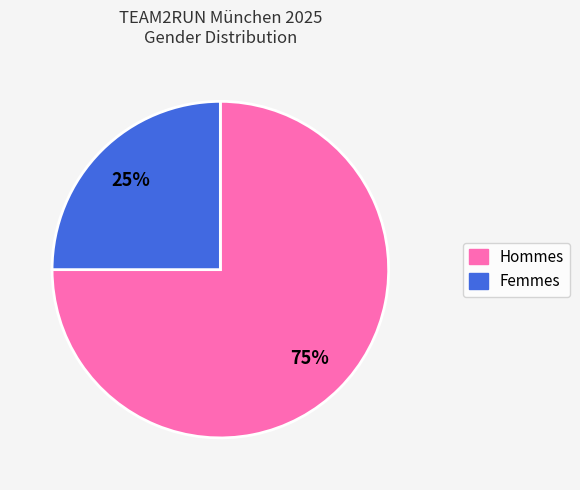

Which slice is the largest?

Hommes